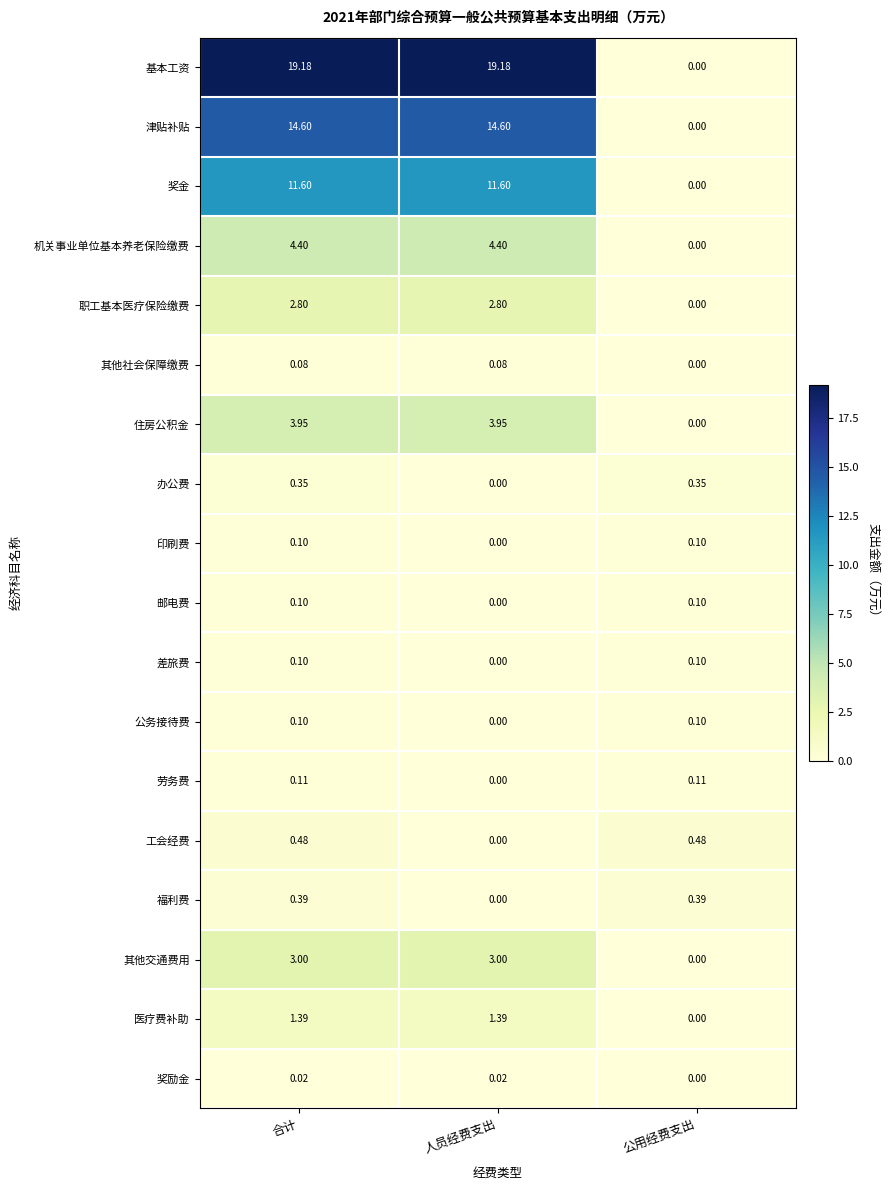

Is the value of 基本工资 at 合计 greater than the value of 其他社会保障缴费 at 合计?

Yes